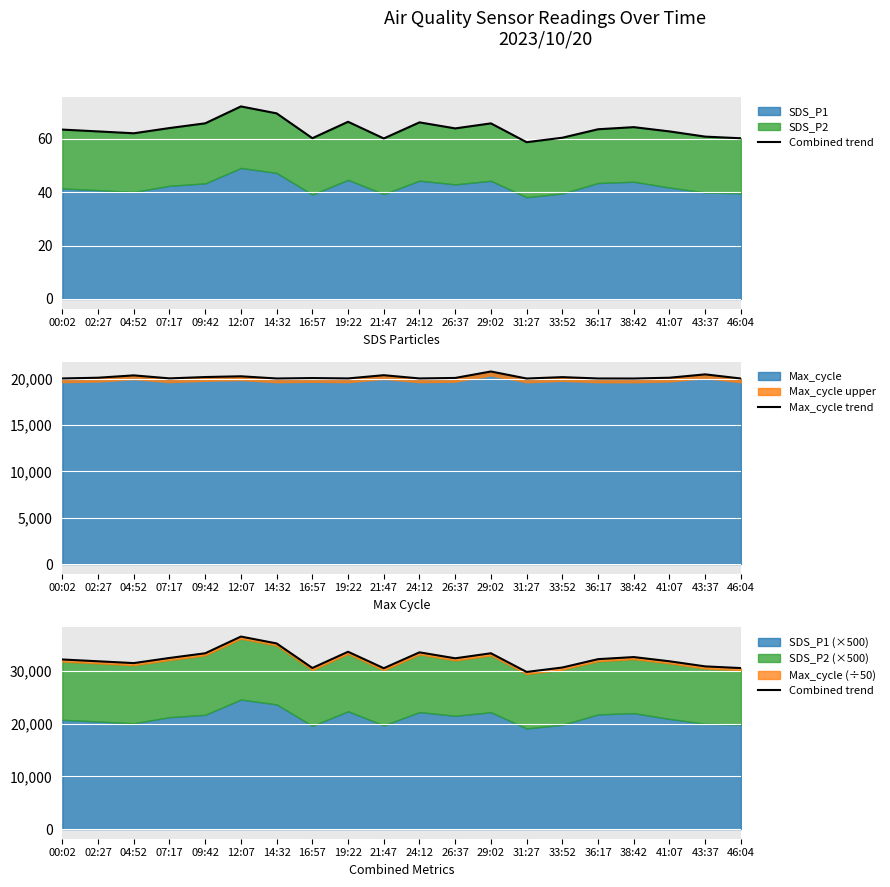

What is the difference between the maximum and minimum values in the Max_cycle trend series?

758.0